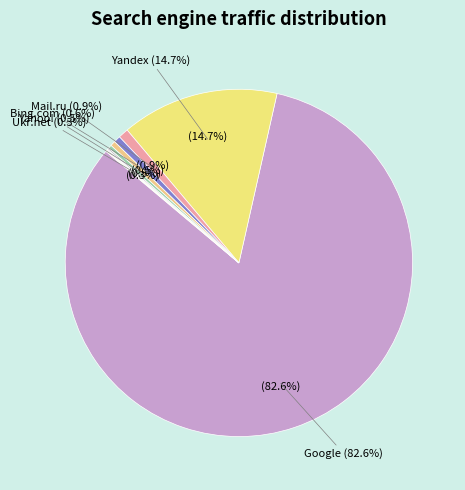

Rank the categories by value from highest to lowest.

Google, Yandex, Mail.ru, Bing.com, Yahoo!, Ukr.net, Nigma, Webalta, Rambler, I.ua